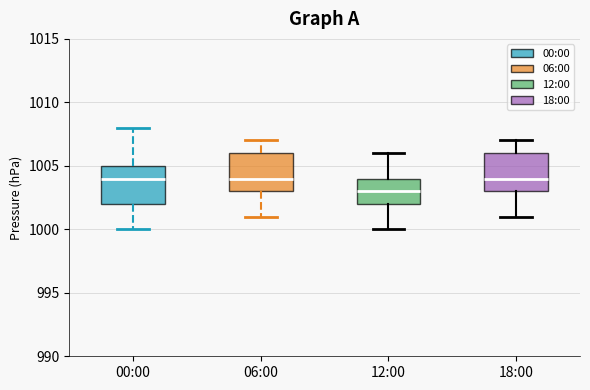

Reading left to right, transcribe this box plot: for each box, give where its median line is, the range the box spans, and where its two whiskers end, as read against the y-axis. The values are not printed on the chart, so give them approximately, as read against the axis.

00:00: median 1004, box 1002 to 1005, whiskers 1000 to 1008
06:00: median 1004, box 1003 to 1006, whiskers 1001 to 1007
12:00: median 1003, box 1002 to 1004, whiskers 1000 to 1006
18:00: median 1004, box 1003 to 1006, whiskers 1001 to 1007